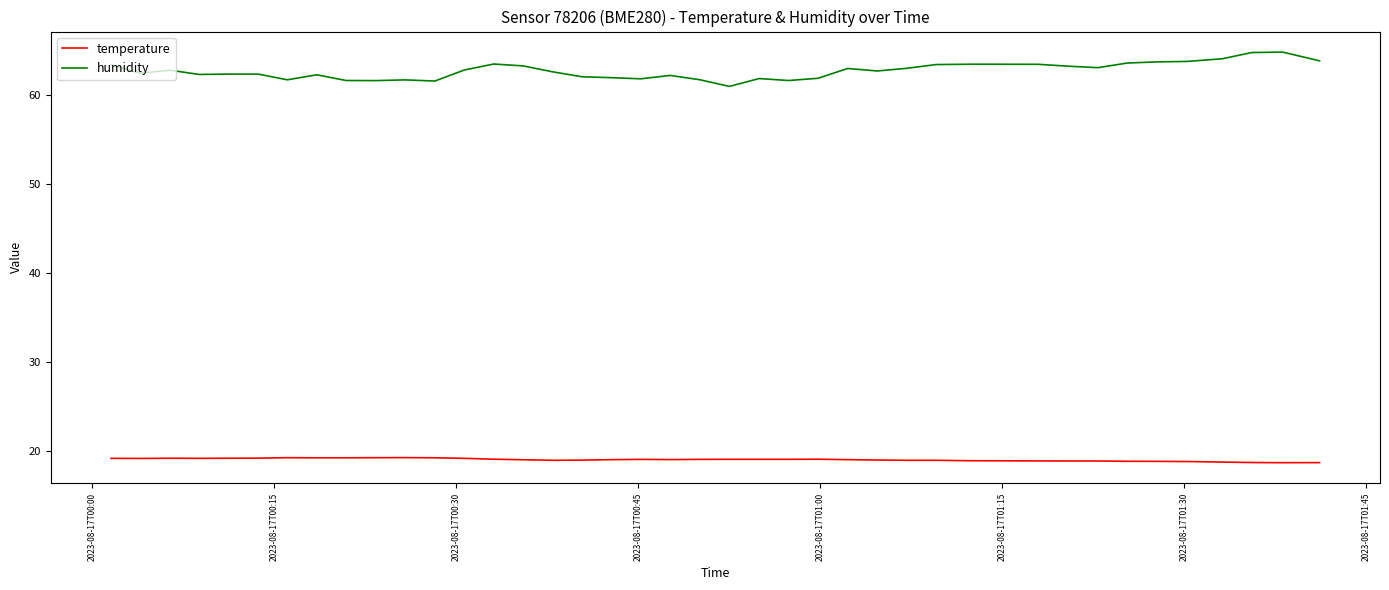

True or false: humidity and temperature cross at least once.

False